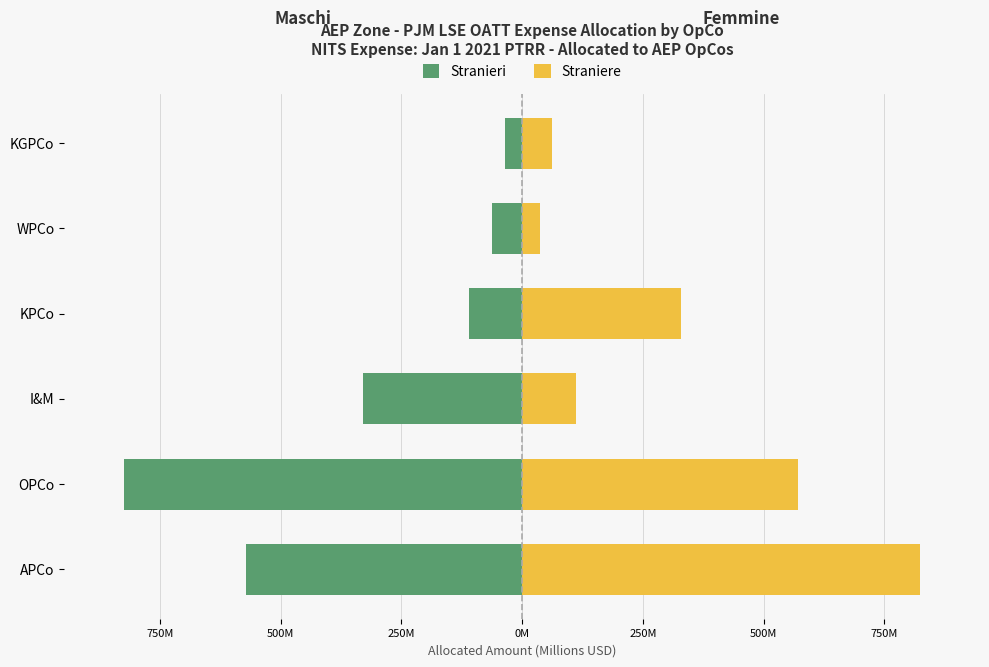

What is the maximum value for Stranieri?

-36.3